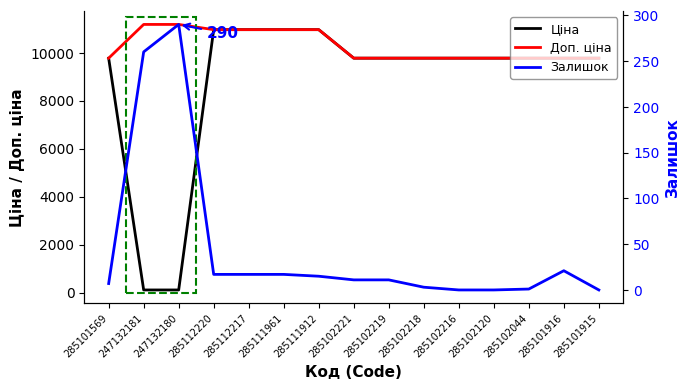

Which has a higher value, 247132180 or 285101915?

285101915